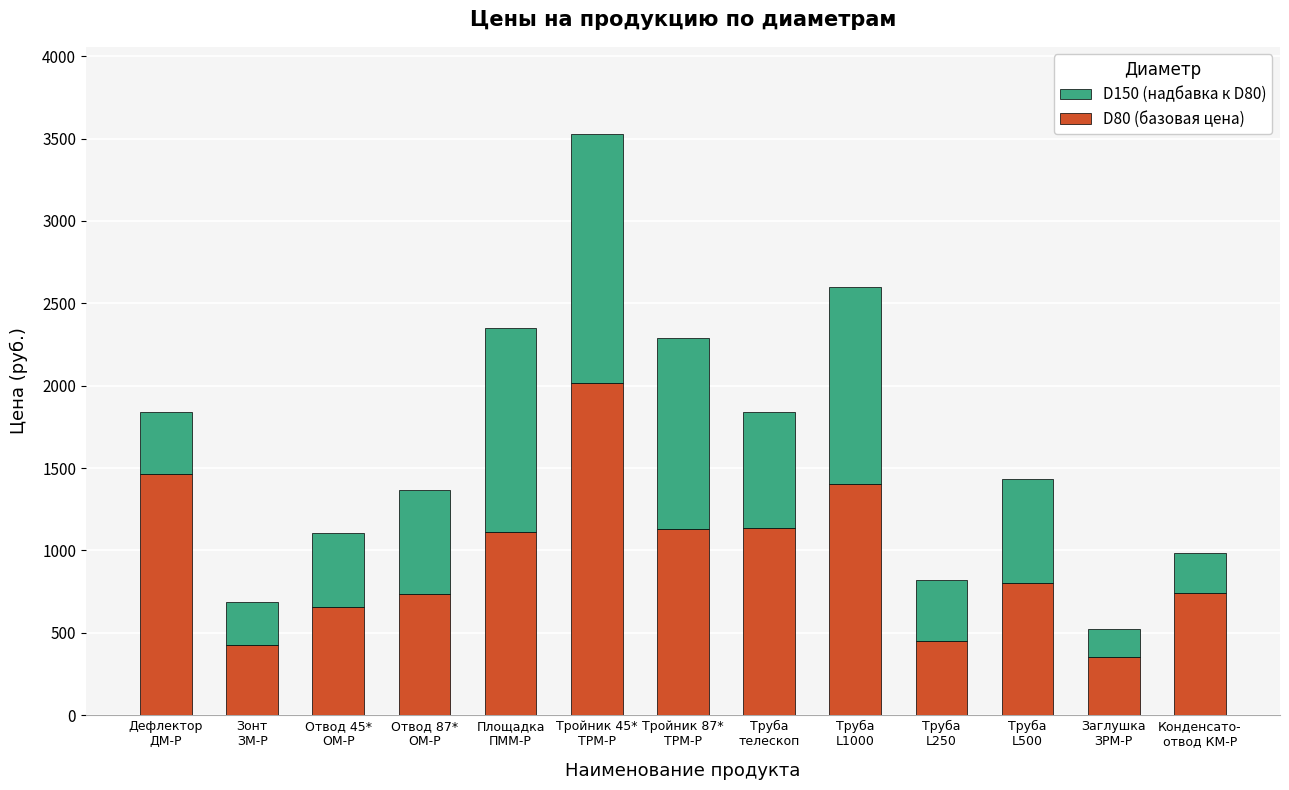

Count the number of categories in the chart.

13